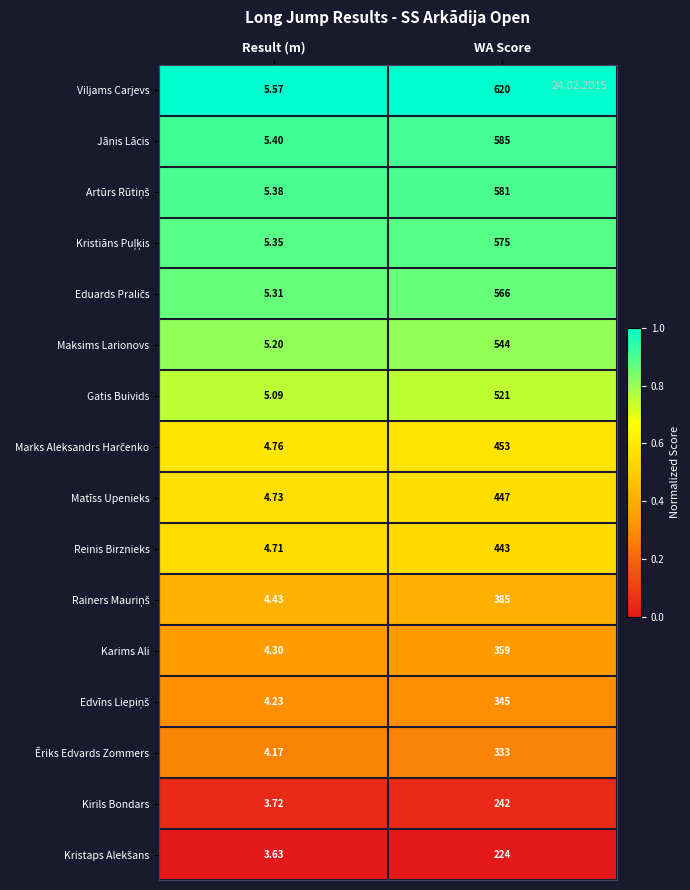

Between Result (m) and WA Score, which series saw the biggest shift?

Viljams Carjevs